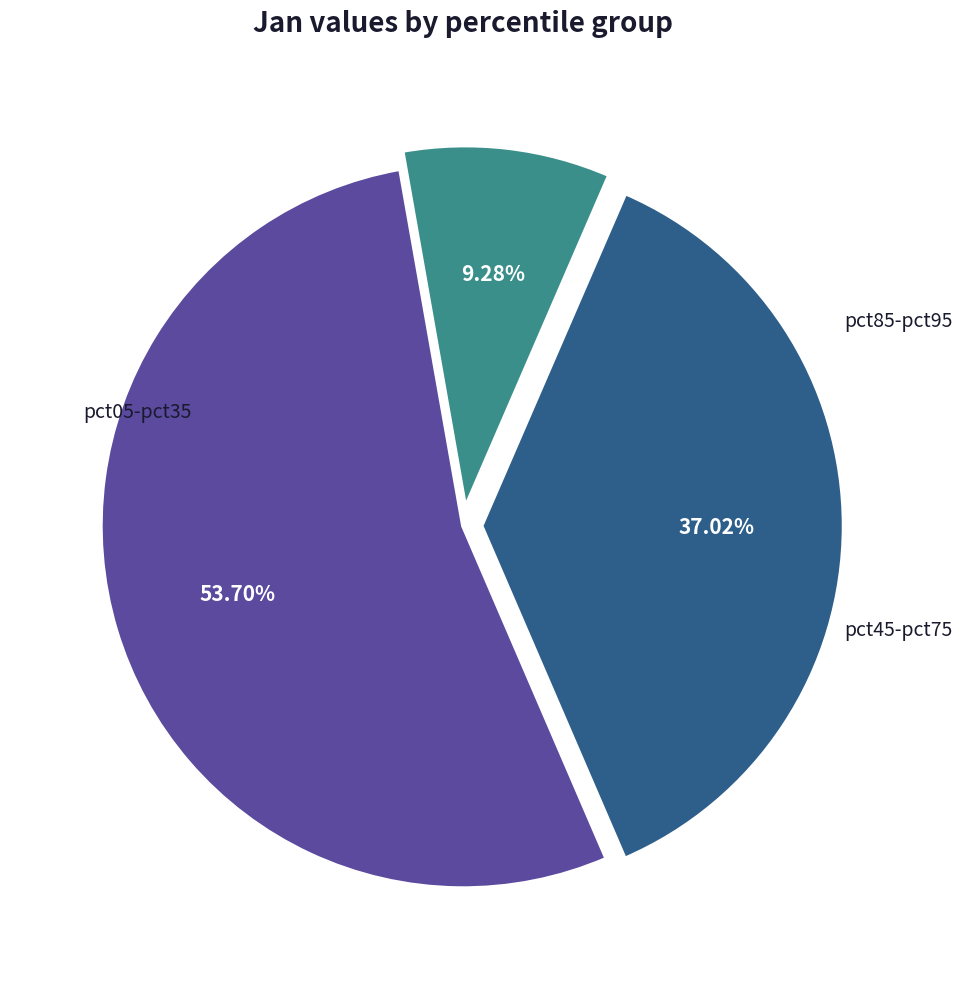

Does any single category account for the majority?

Yes